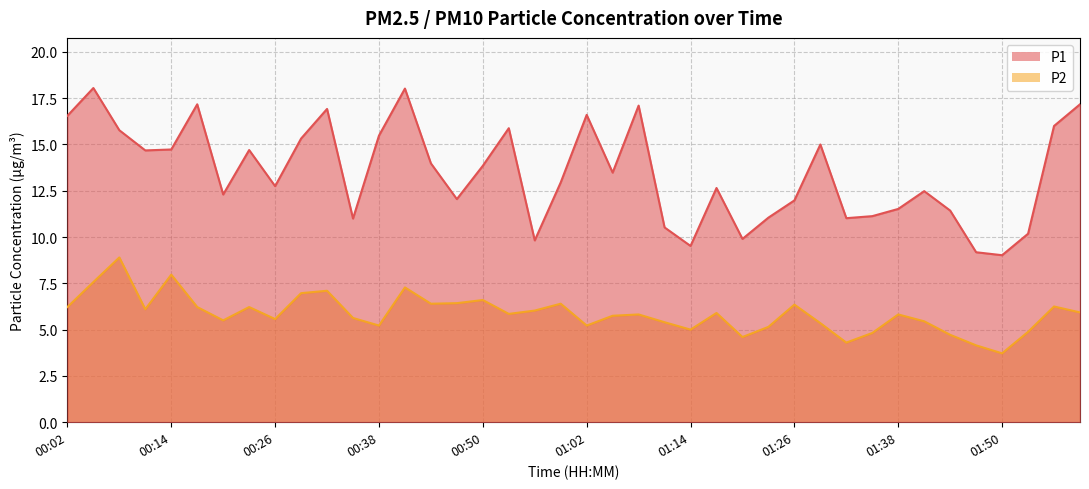

At how many categories does at least one series exceed 13?

20